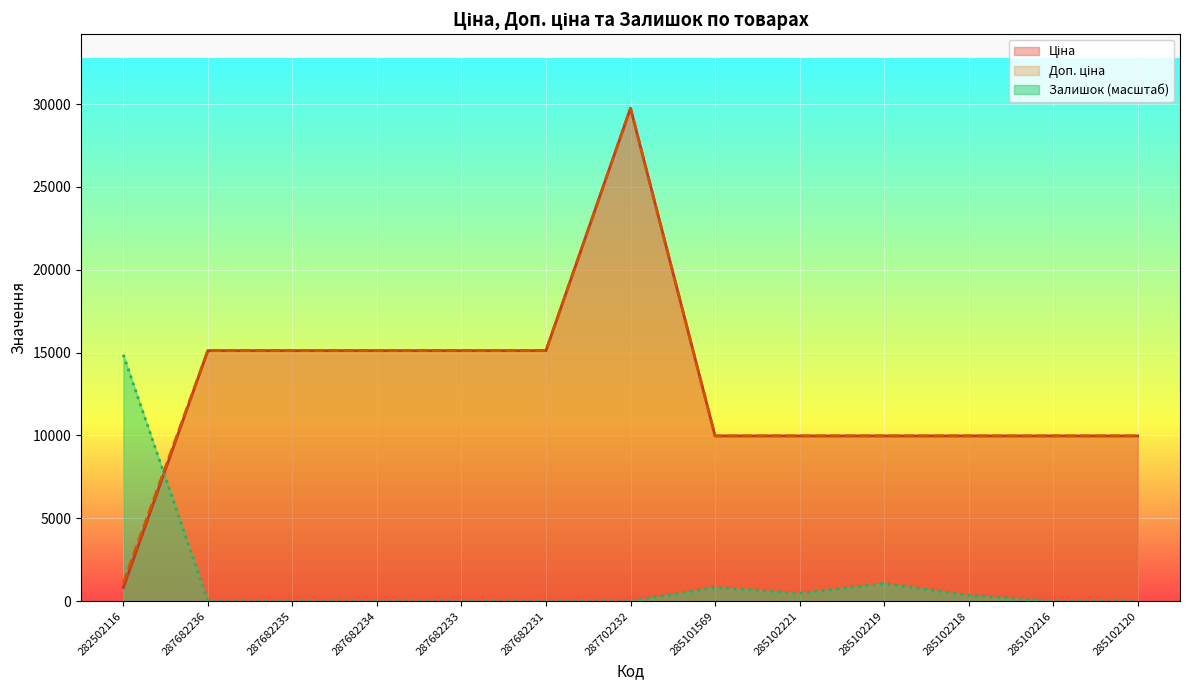

How many lines are shown in the chart?

3